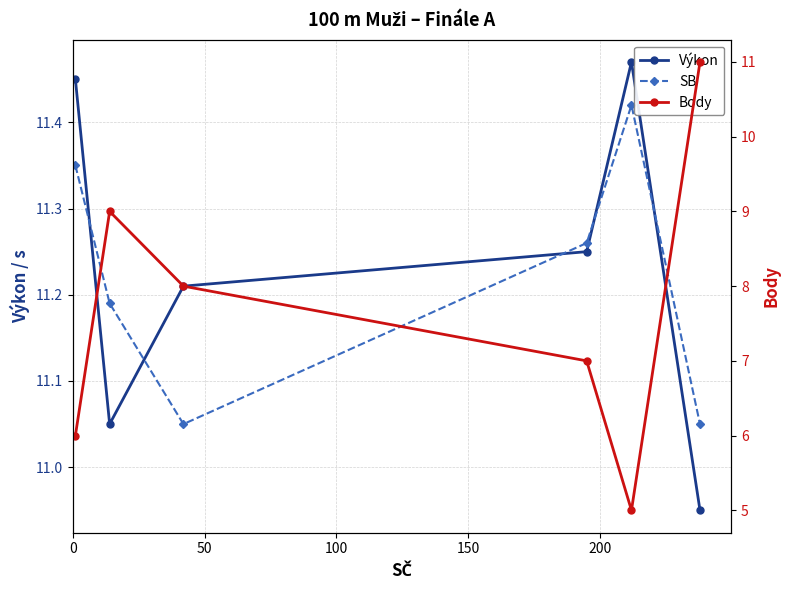

What is the sum of the Výkon values at 0 and 100?

22.7